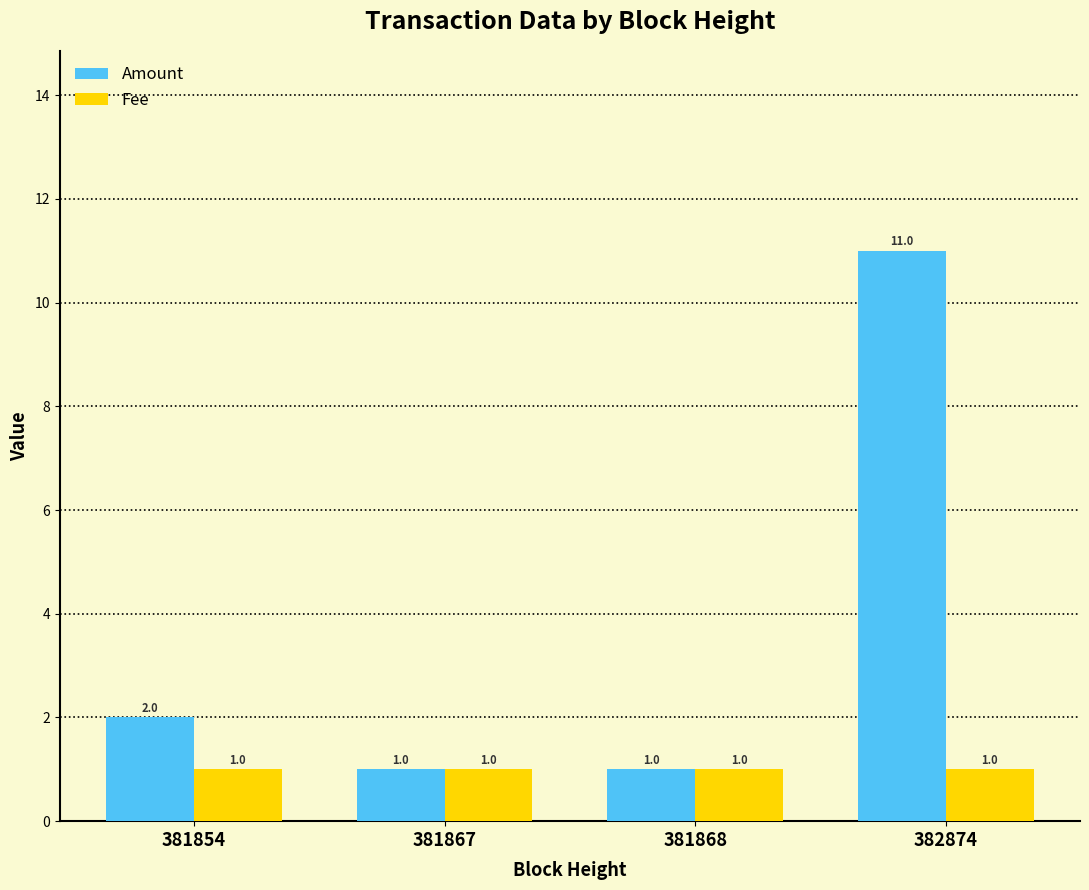

Are the bars horizontal?

No